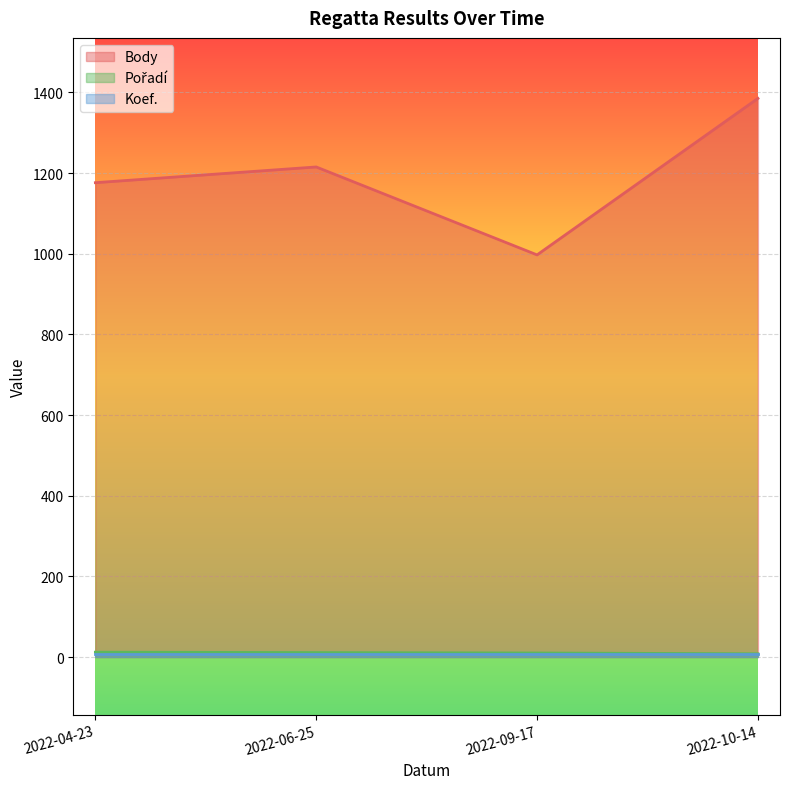

Which series has the largest range (max minus min)?

Body